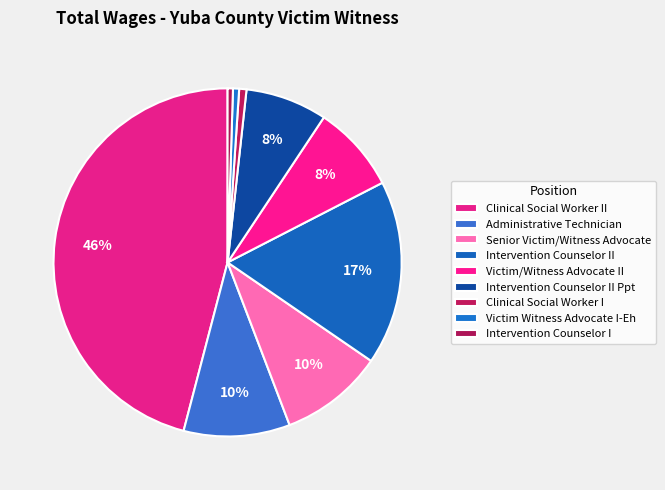

To the nearest percent, what is the difference between the Victim/Witness Advocate II and Senior Victim/Witness Advocate slice percentages?

2%